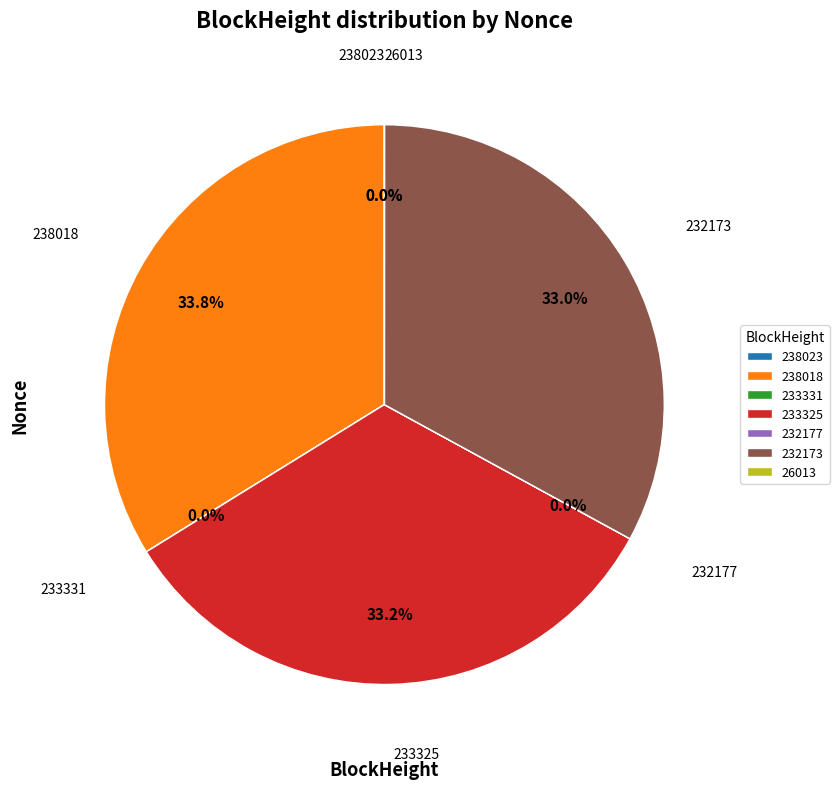

Is there any slice that represents more than half of the pie?

No